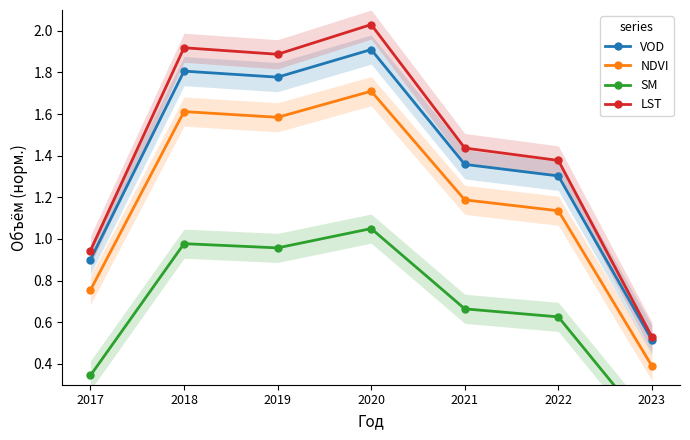

Is it true that LST equals 1.4 at 2022?

True